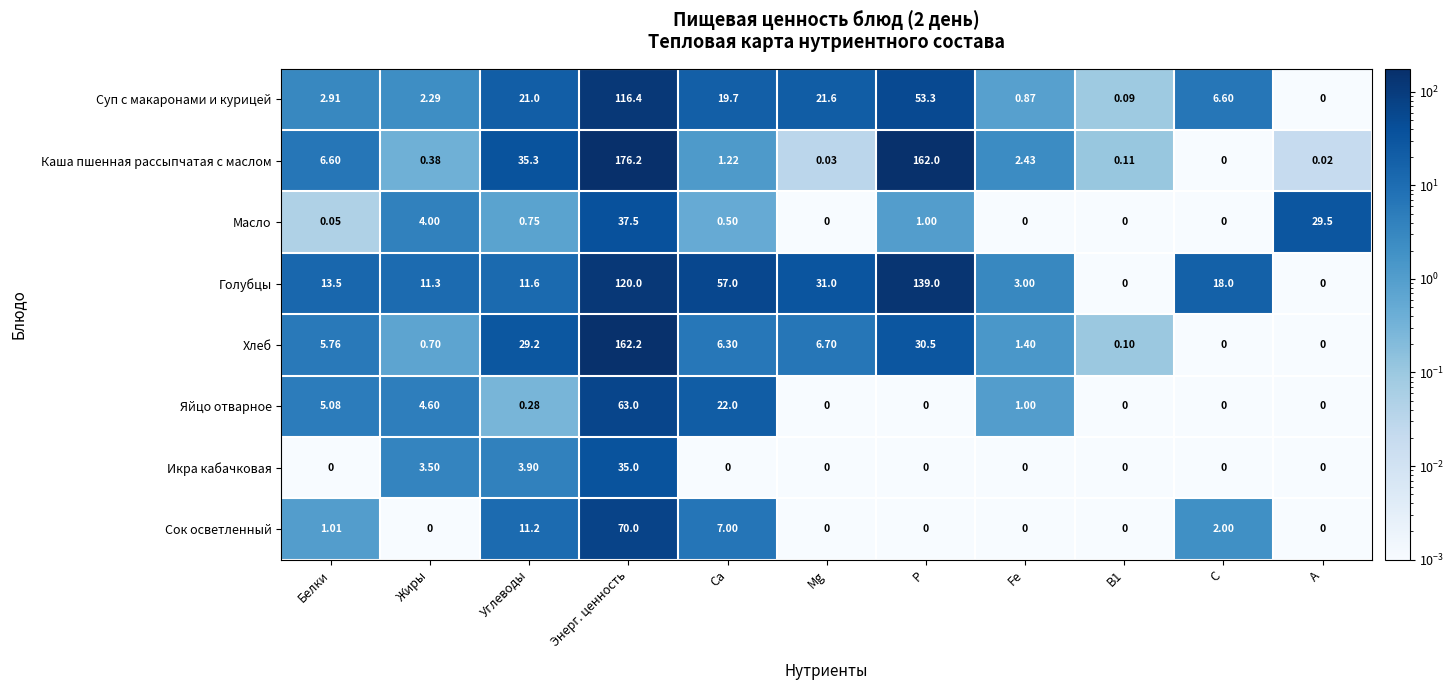

What is the spread (max minus min) of values at Углеводы?

35.0